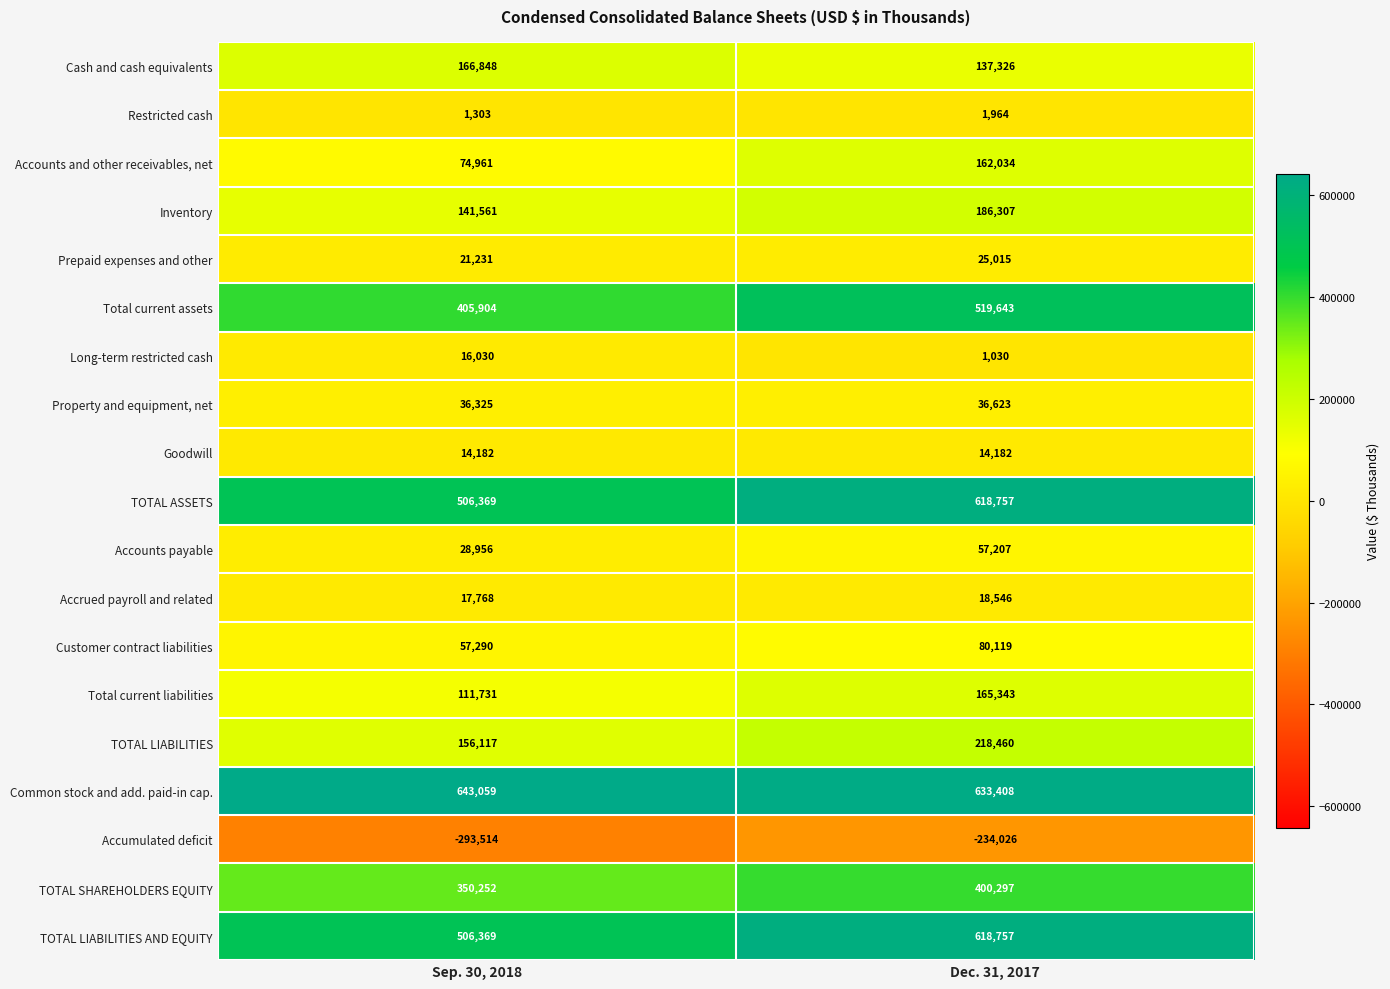

At which category does the chart reach its minimum across all series?

Sep. 30, 2018